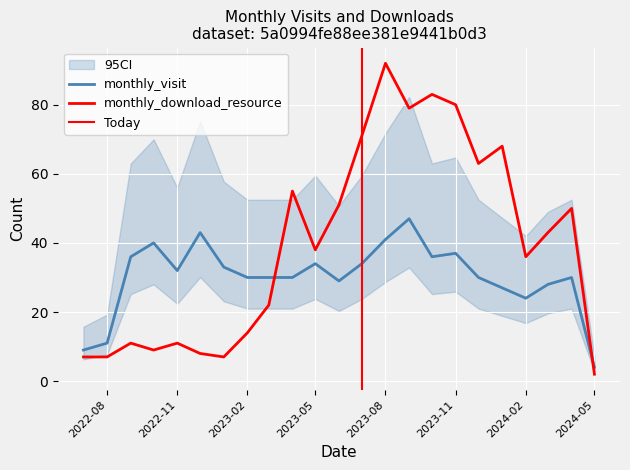

What is the label of the 9th point from the right?

2023-09